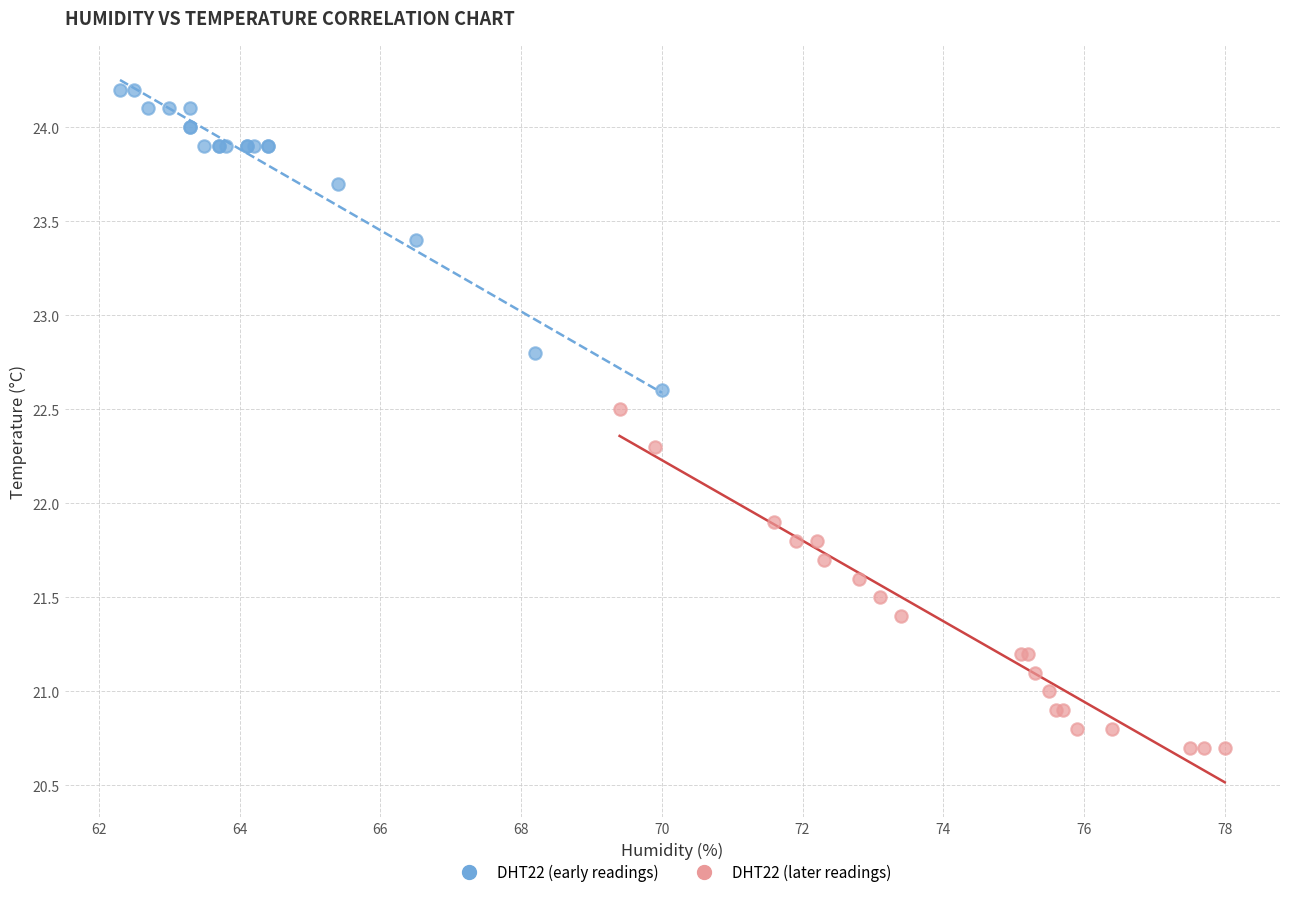

Which series reaches the minimum Y coordinate?

DHT22 (later readings)